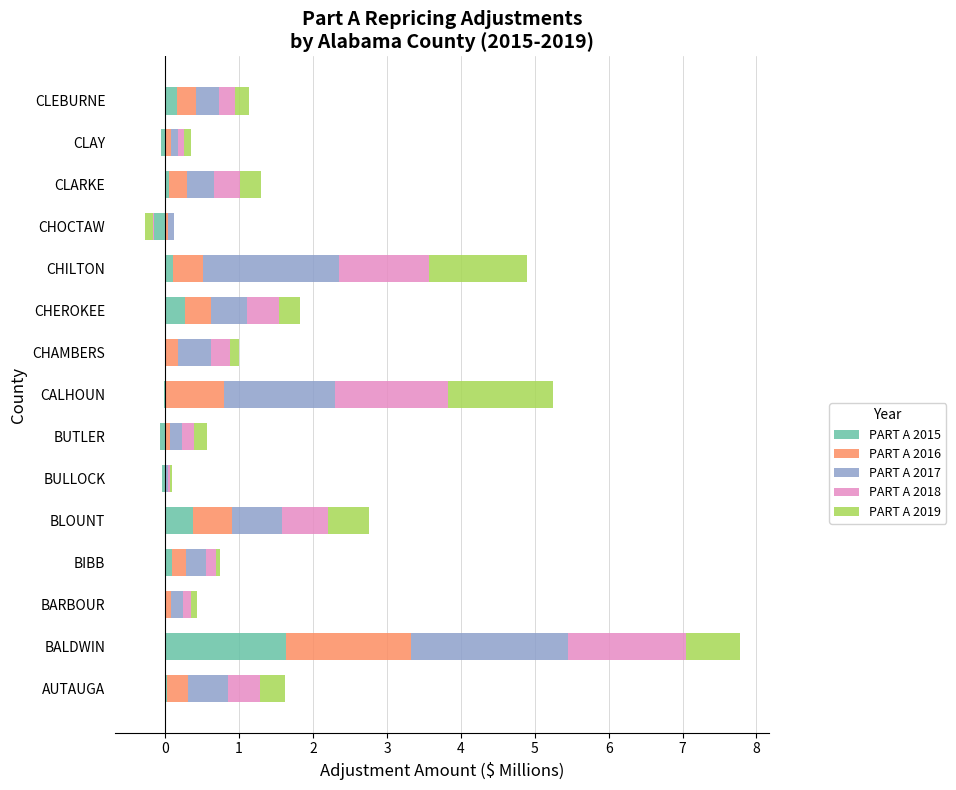

True or false: PART A 2019 has a value of 2.1 at CHILTON.

False